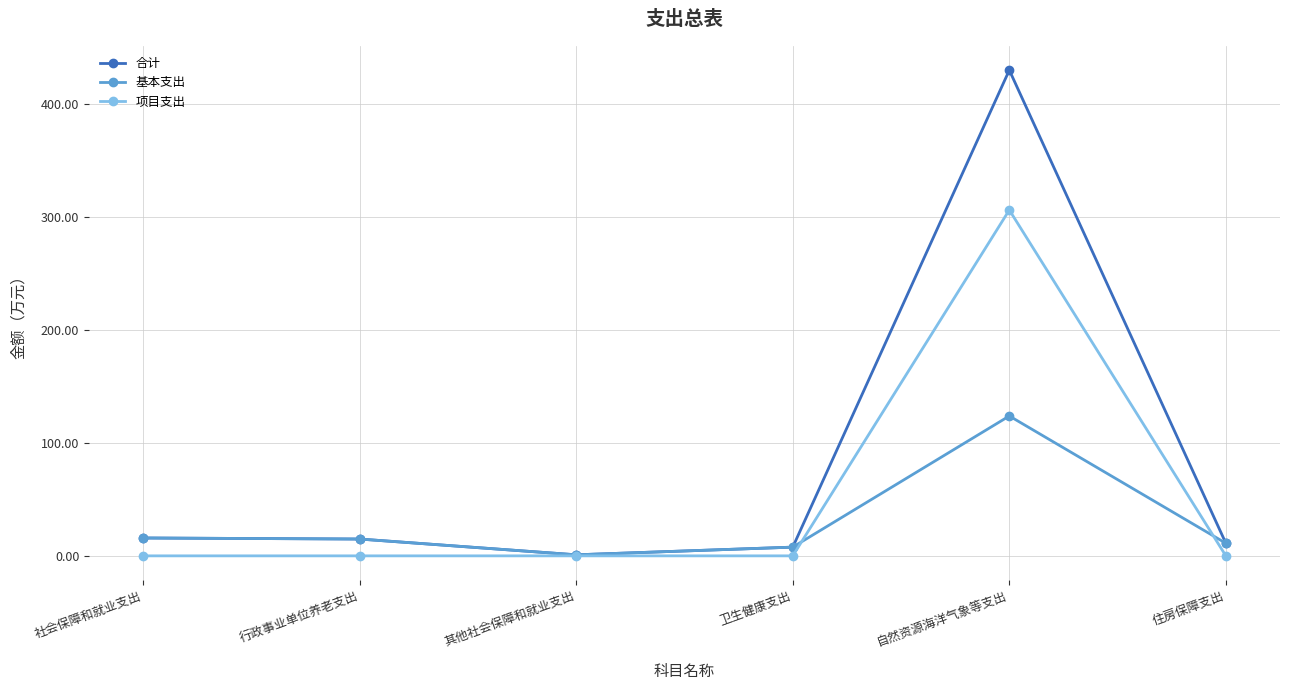

How many values in the 基本支出 series are below 14?

3